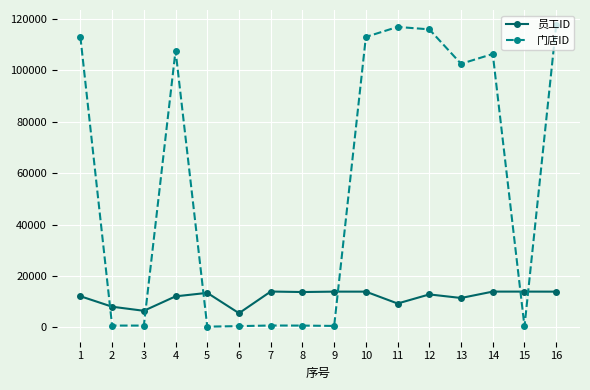

What are all the series names shown in the legend?

员工ID, 门店ID